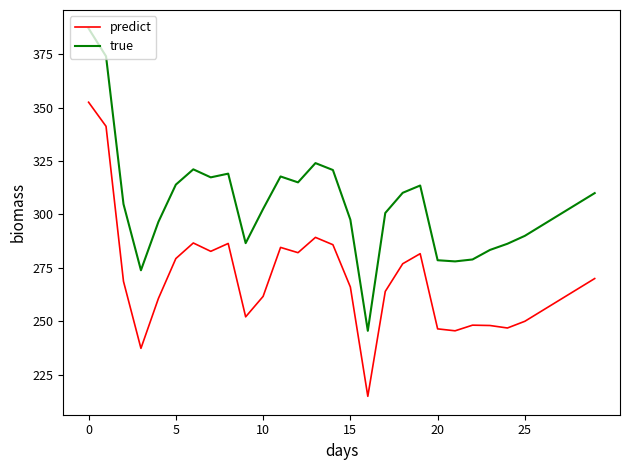

True or false: predict and true cross at least once.

False